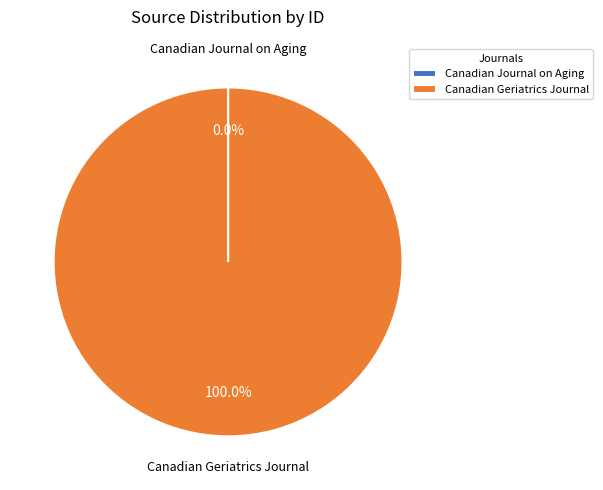

What is the largest slice in the pie chart?

Canadian Geriatrics Journal